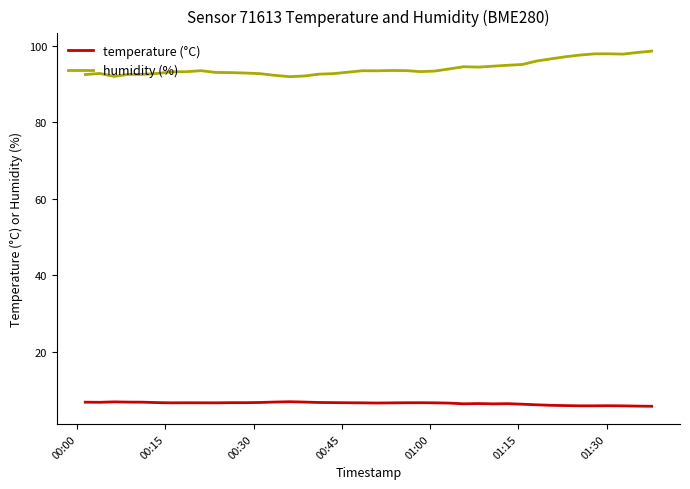

What is the sum of all humidity (%) values?

3769.4